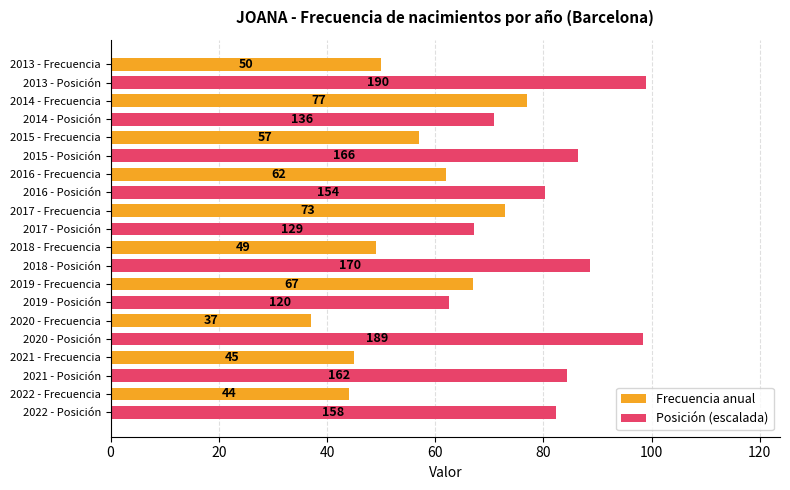

What is the minimum value for Frecuencia anual?

37.0